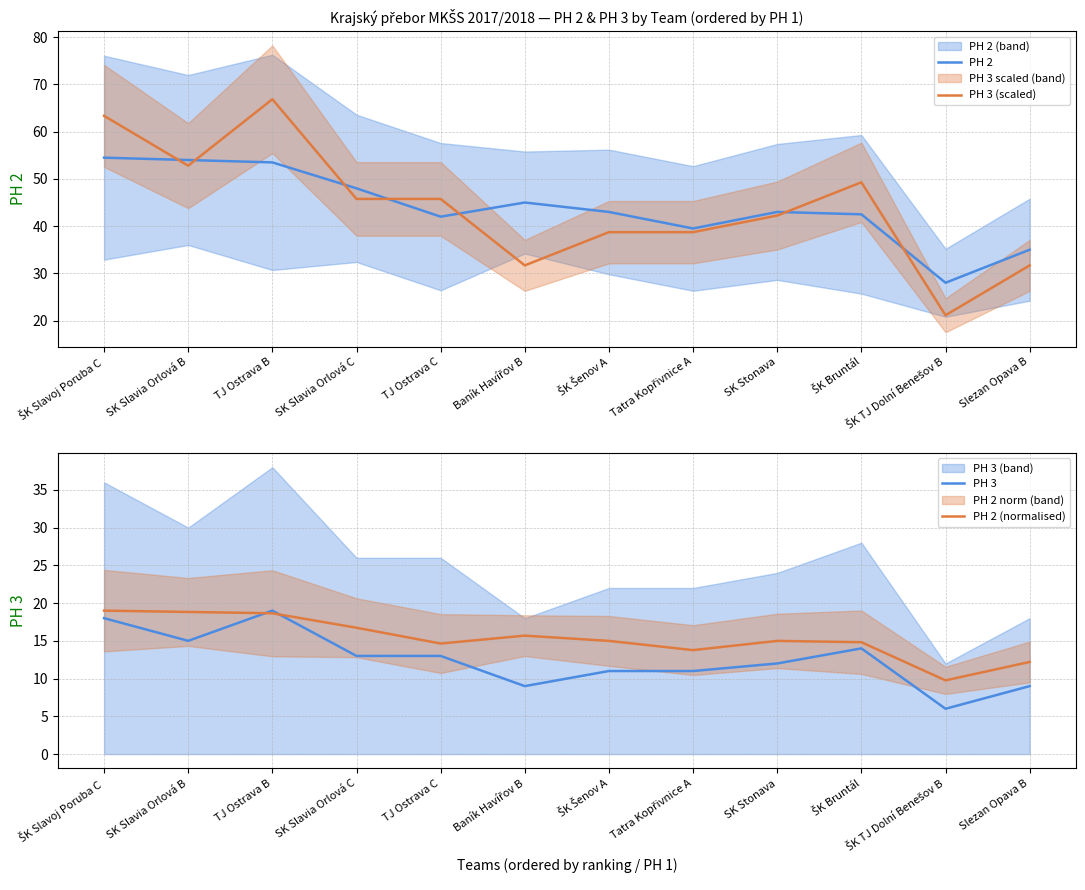

What is the value of the PH 3 point at the 9th from the left?

12.0